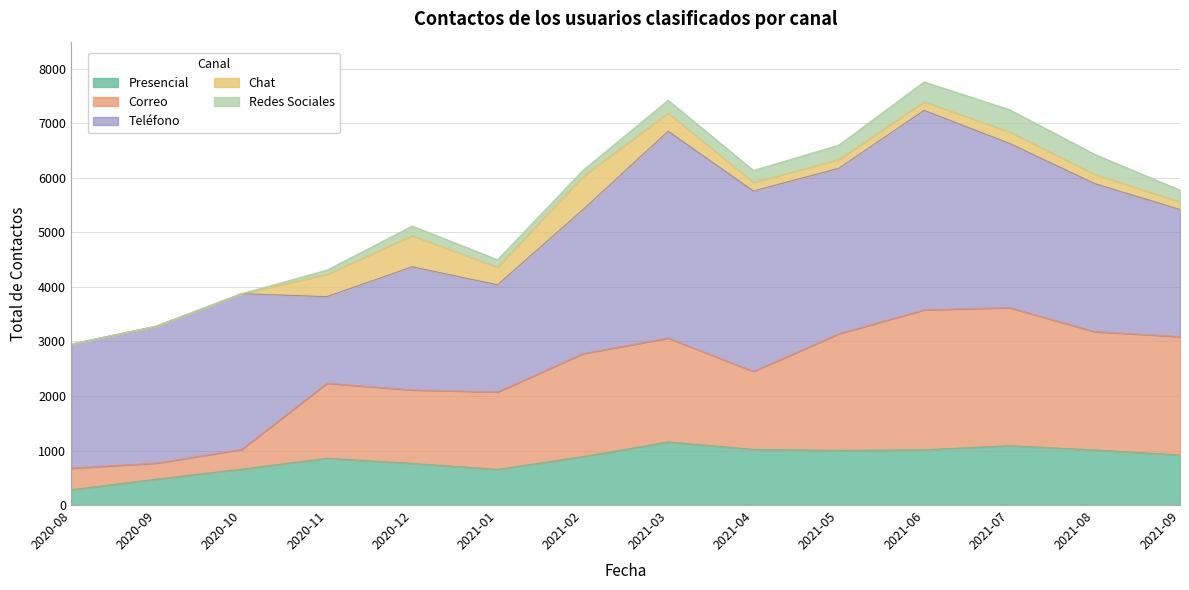

What is the greatest value displayed?

3793